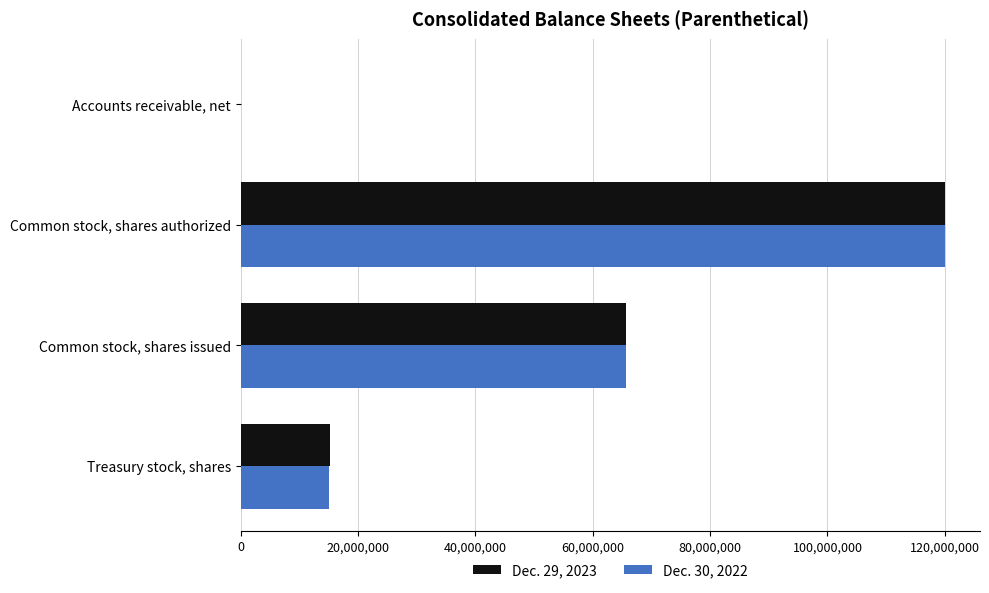

What is the total value across all series at Common stock, shares authorized?

240000000